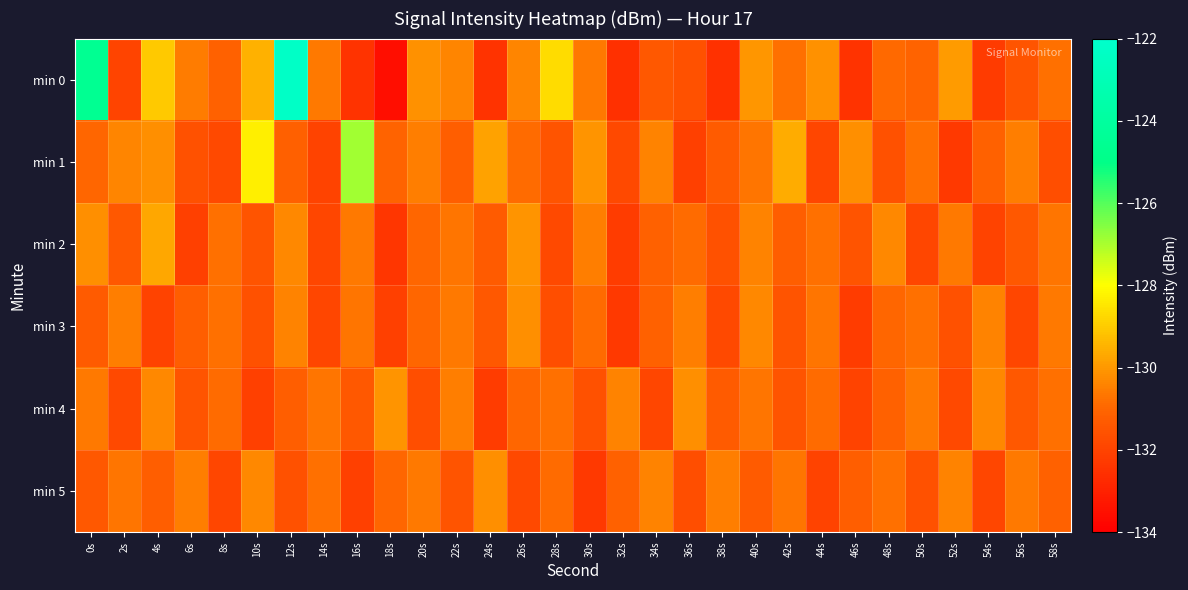

What is the maximum value shown in the chart?

-122.2